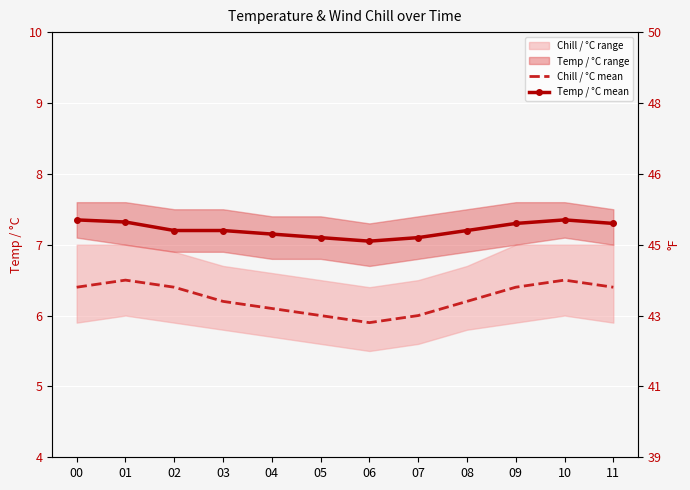

At which category is the sum across all series the highest?

10